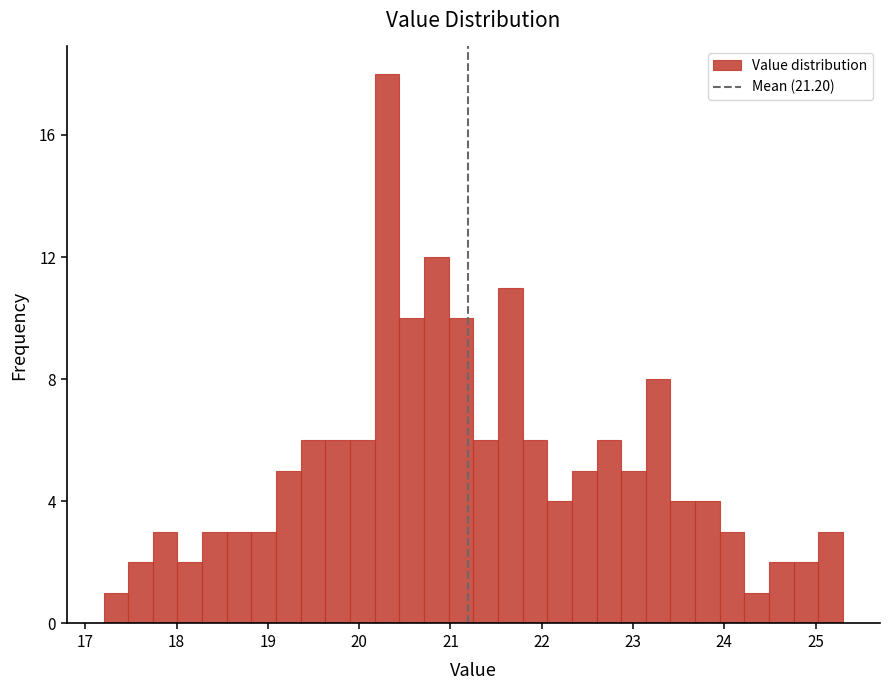

Read against the x-axis, roughly where is the centre of the tallest bar?

20.3